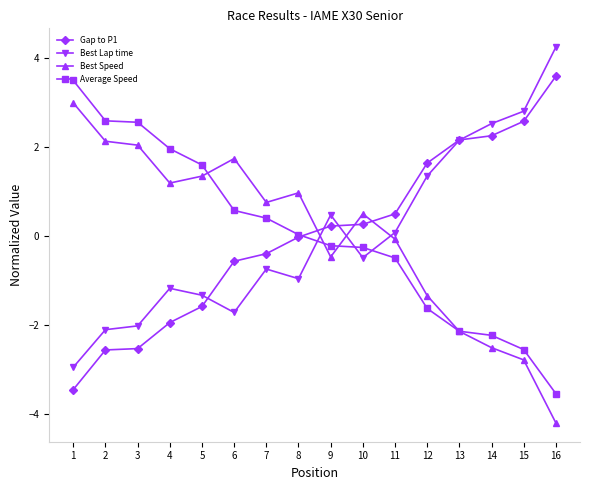

Count the number of categories in the chart.

16